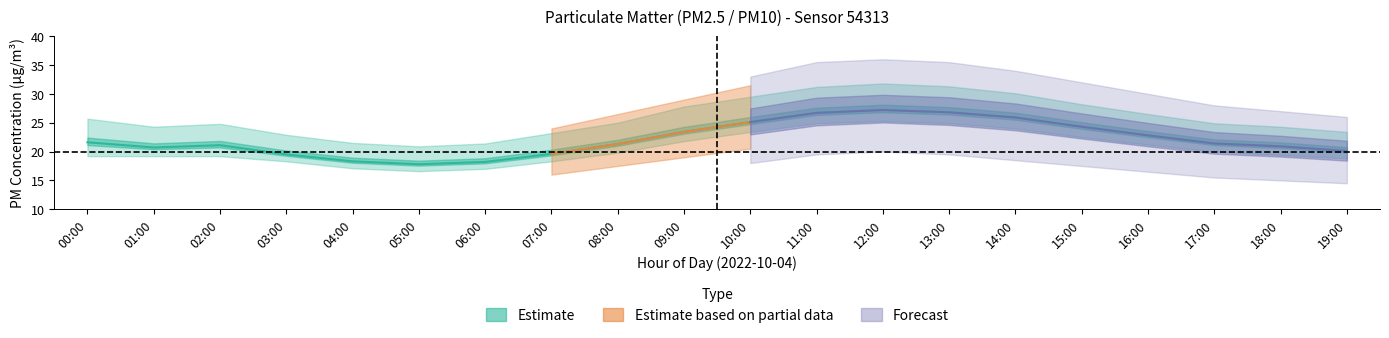

Does the chart display data point markers on the line(s)?

No